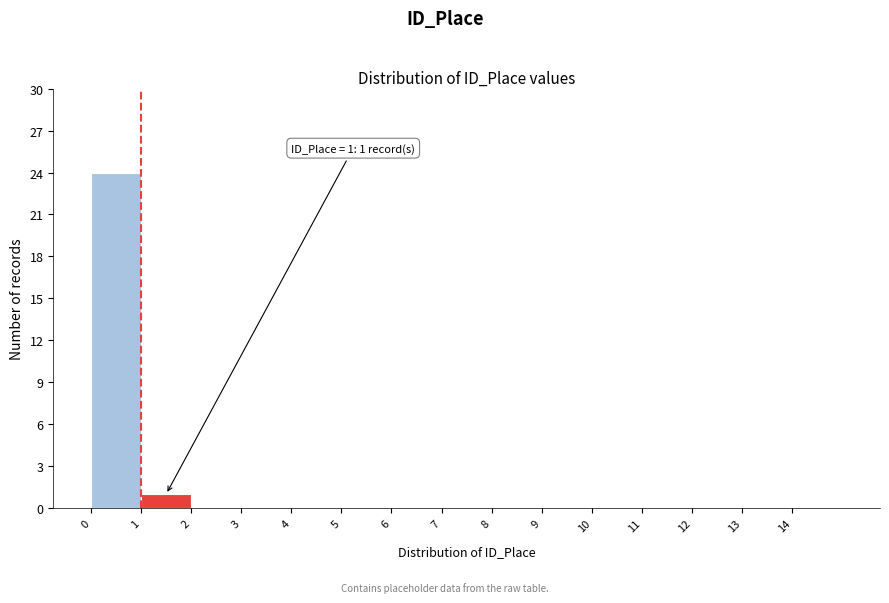

Which range on the x-axis has the tallest bar?

0 to 1